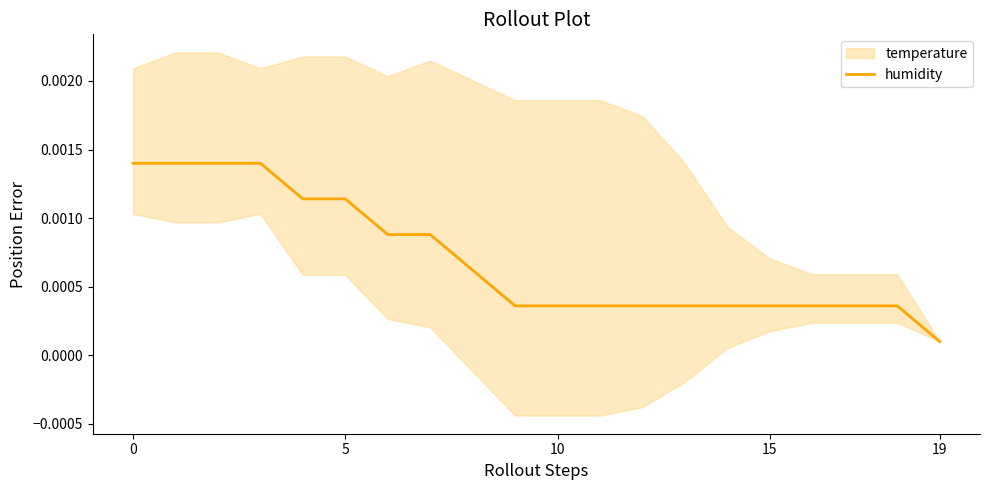

What is the label of the 15th point from the left?

14